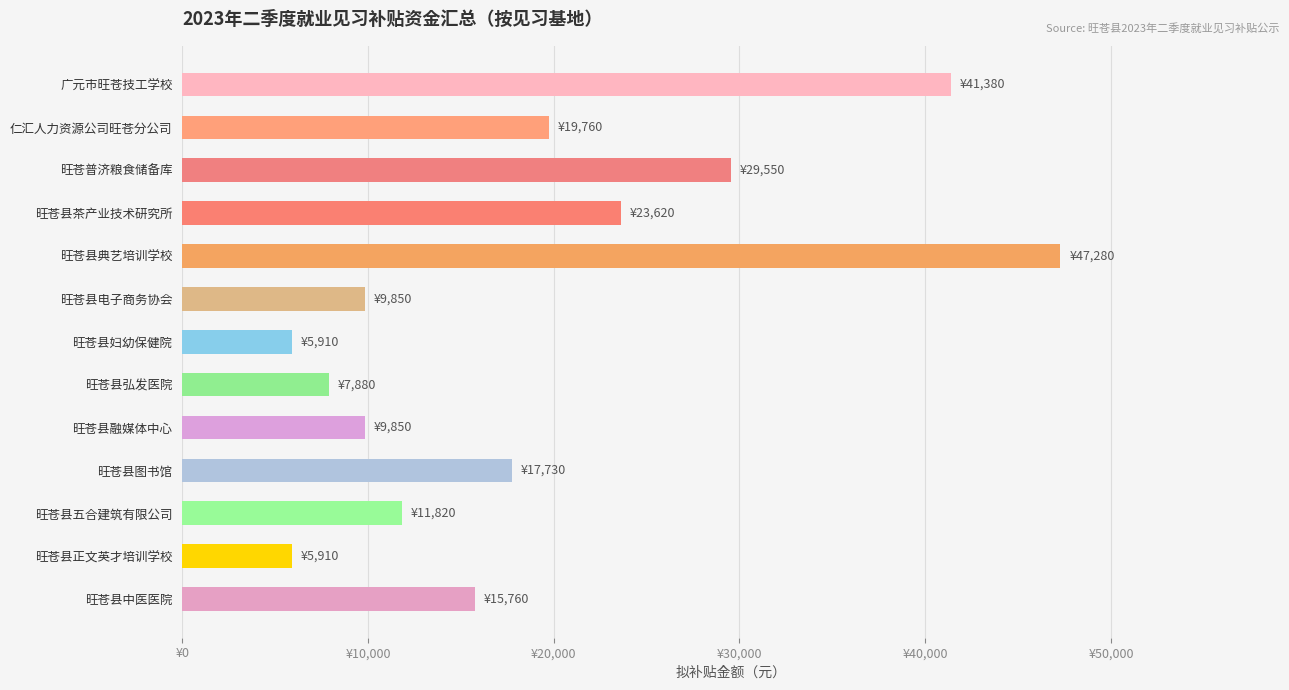

Are the bars horizontal?

Yes